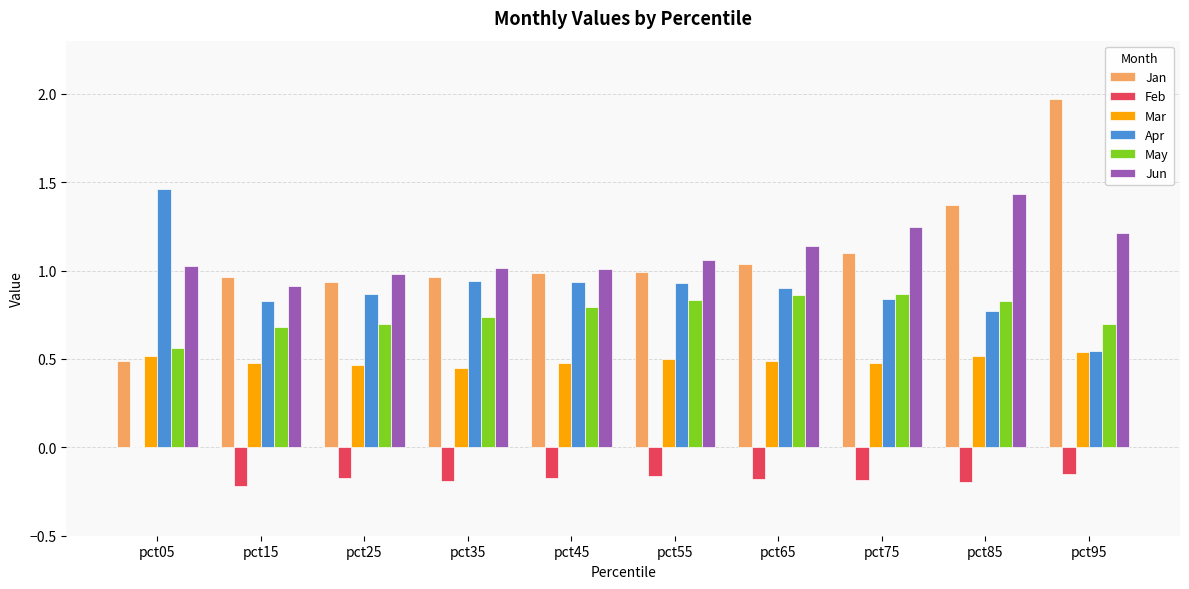

Is the value of Feb at pct45 greater than the value of Mar at pct25?

No